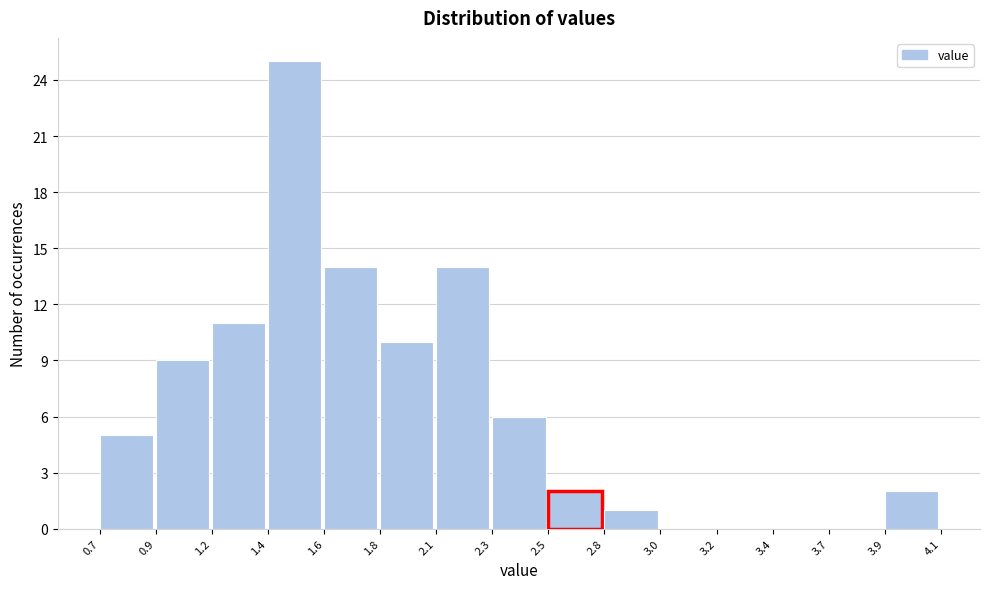

Reading left to right, what are all the values shown in this chart?

0.7=5	0.9=9	1.2=11	1.4=25	1.6=14	1.8=10	2.1=14	2.3=6	2.5=2	2.8=1	3.0=0	3.2=0	3.4=0	3.7=0	3.9=2